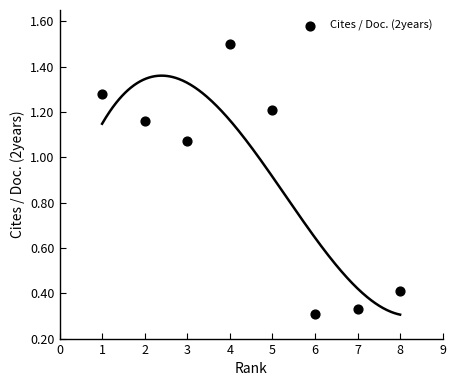

What is the average X value?

4.5